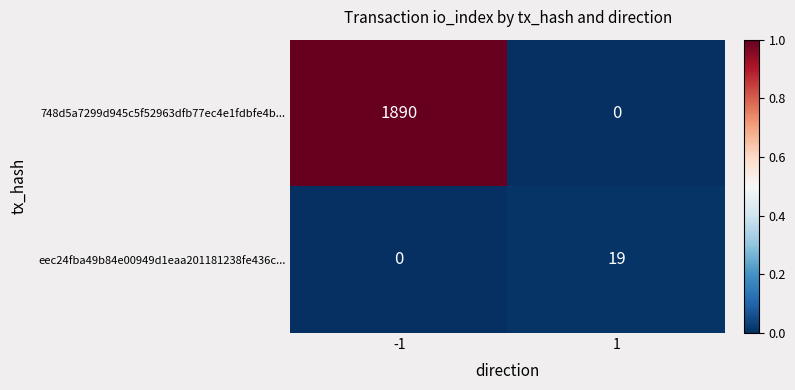

Reading left to right, extract all data points from this chart.

748d5a7299d945c5f52963dfb77ec4e1fdbfe4b...: 1890	0
eec24fba49b84e00949d1eaa201181238fe436c...: 0	19